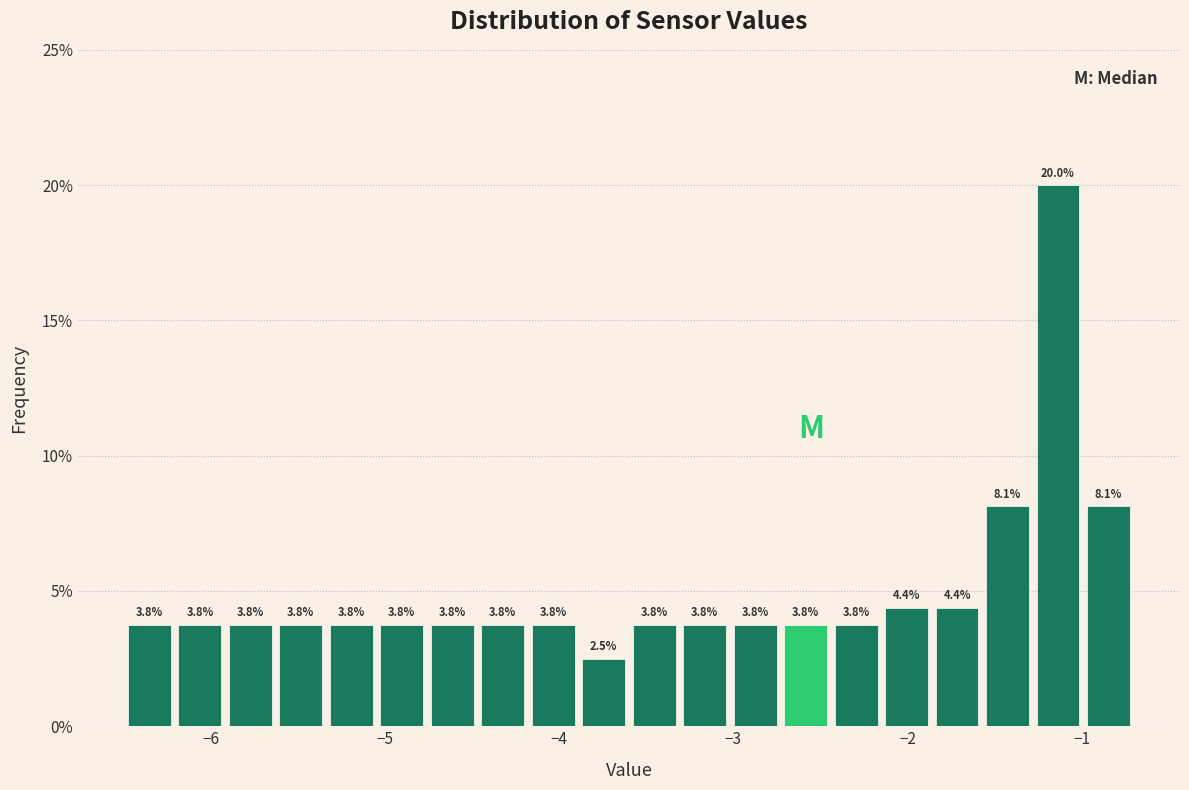

Read against the x-axis, roughly where is the centre of the tallest bar?

-1.1